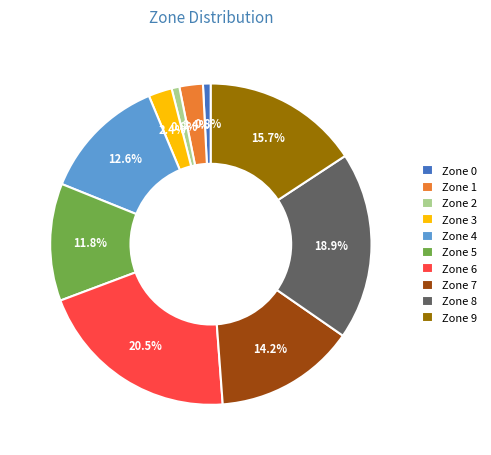

What percentage is the Zone 5 slice, to the nearest percent?

12%